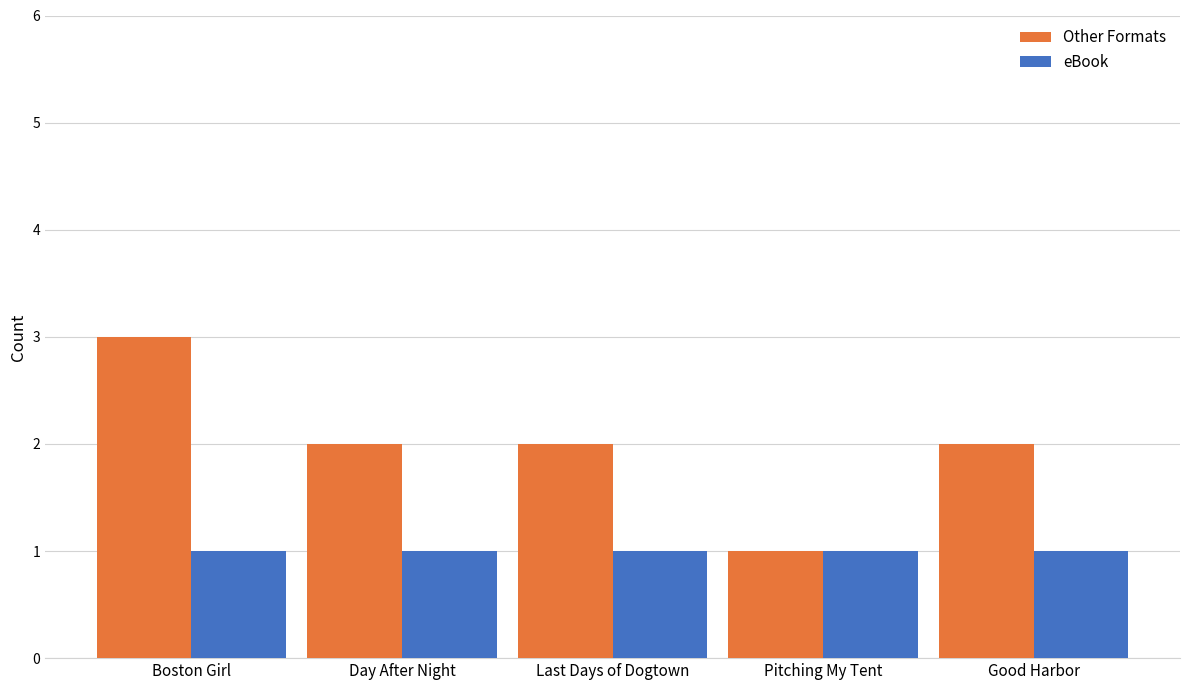

What is the difference between the Other Formats values at Boston Girl and Pitching My Tent?

2